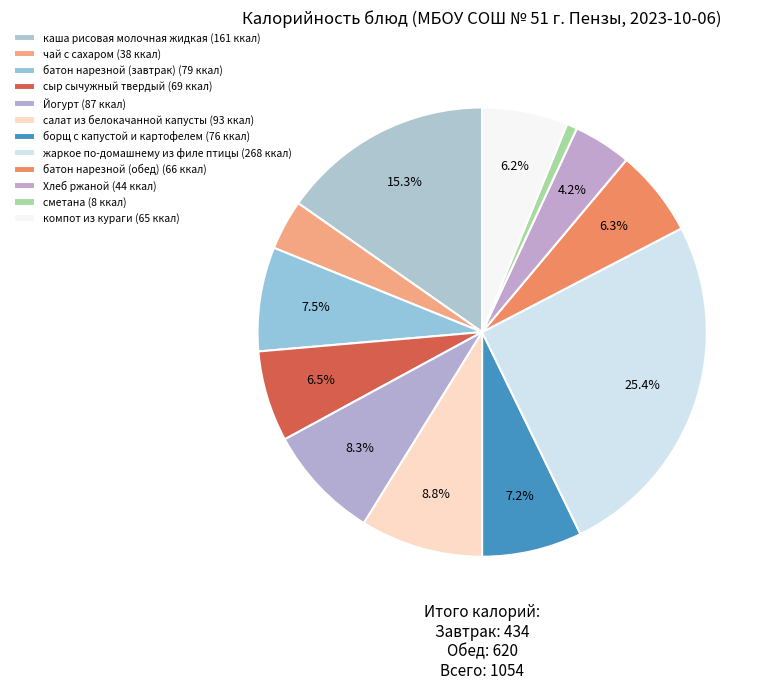

To the nearest percent, what is the difference between the largest and smallest slice percentages?

25%